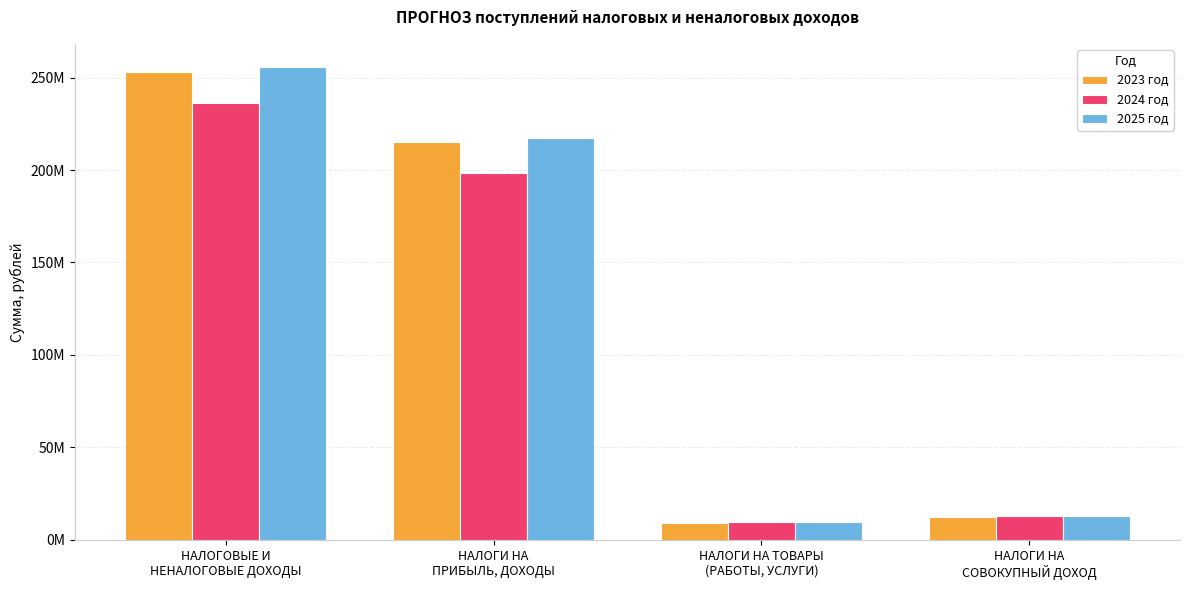

Which series has the widest spread of values?

2025 год